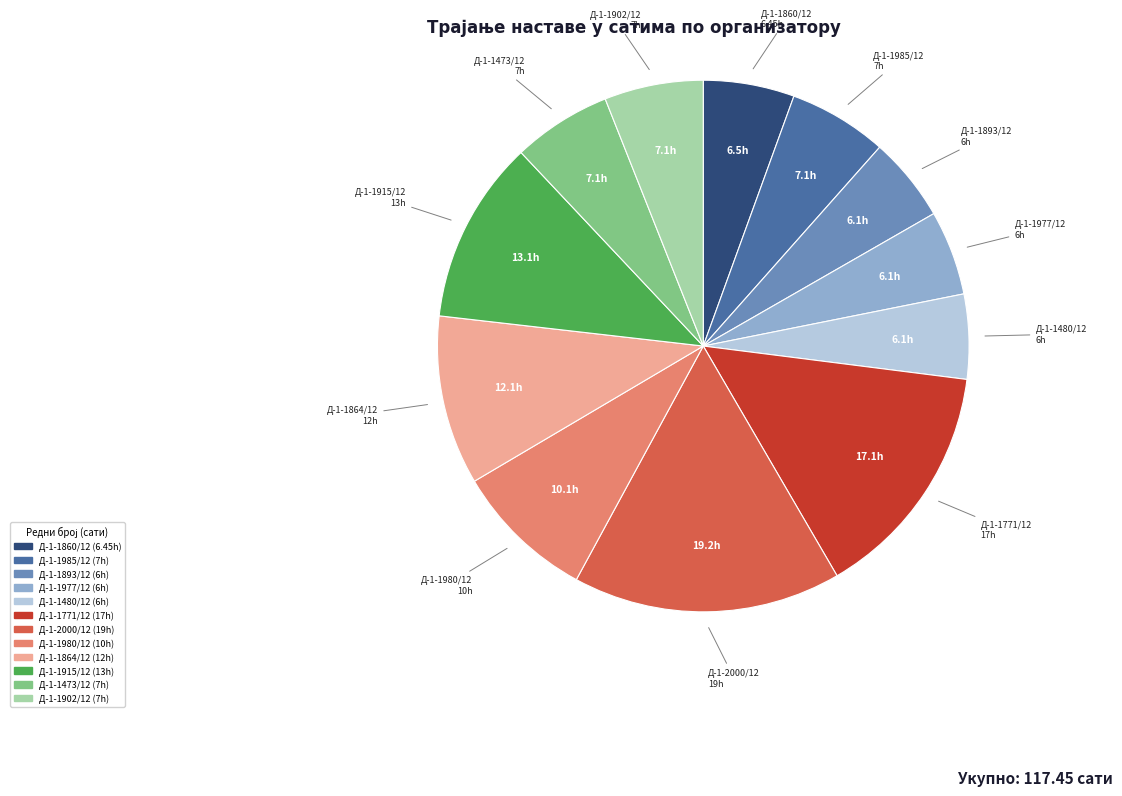

Count the number of slices in the pie.

12